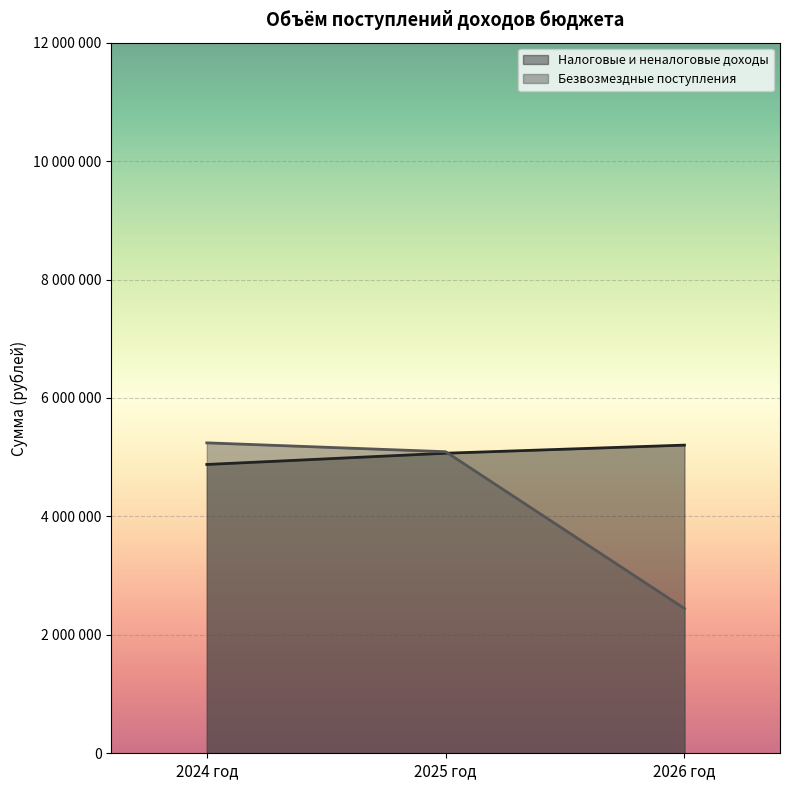

At how many categories does at least one series exceed 3220992?

3